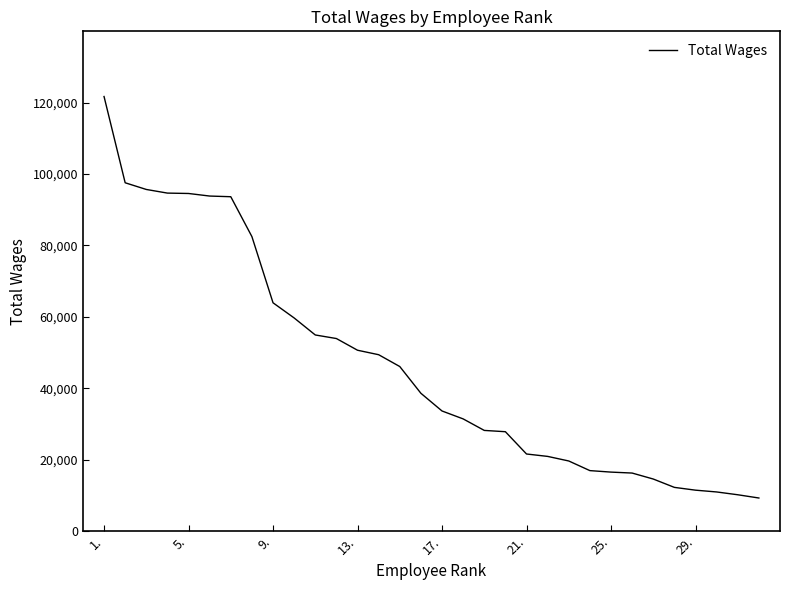

What is the maximum value shown in the chart?

121719